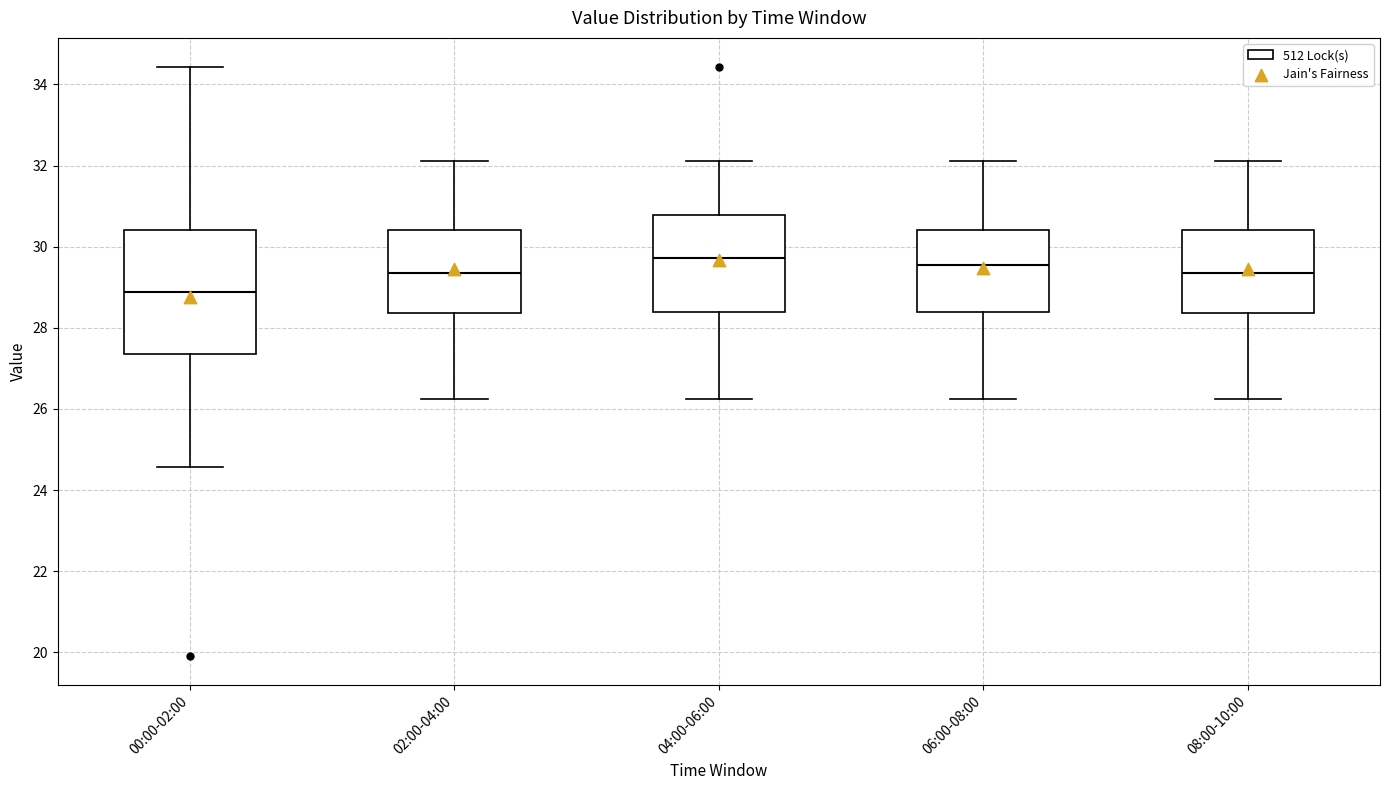

Comparing the boxes themselves (not the whiskers), which one is the tallest?

00:00-02:00